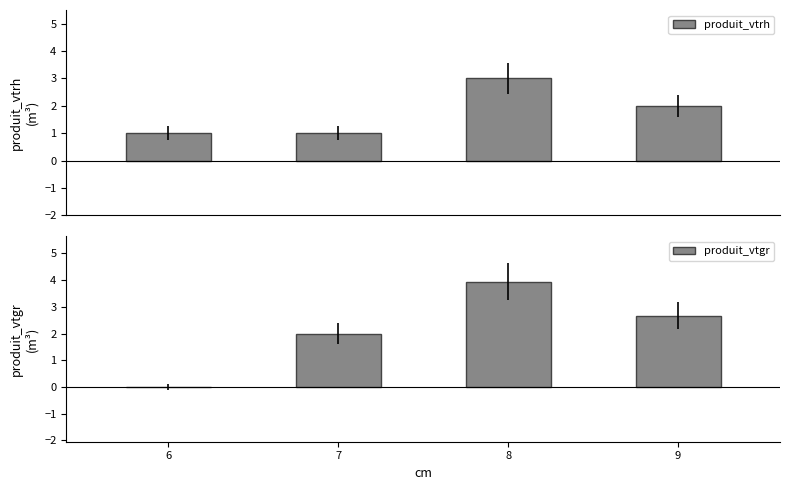

The value of produit_vtrh at 6 is 1.0. True or false?

True